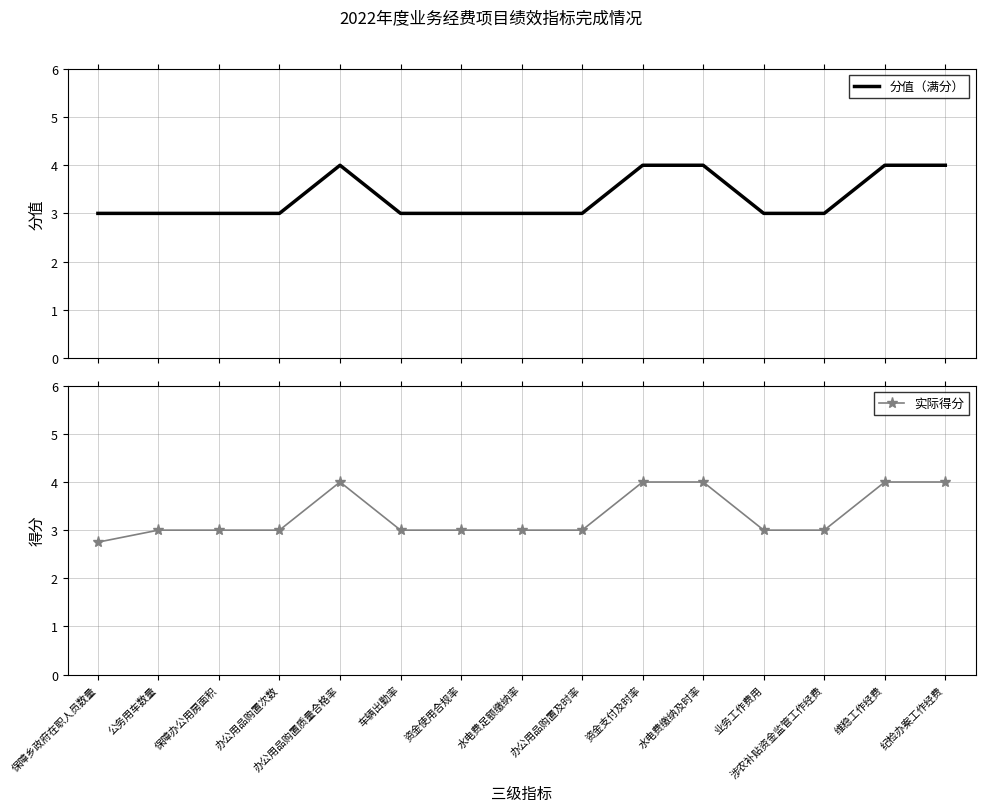

What position from the left is 公务用车数量?

2